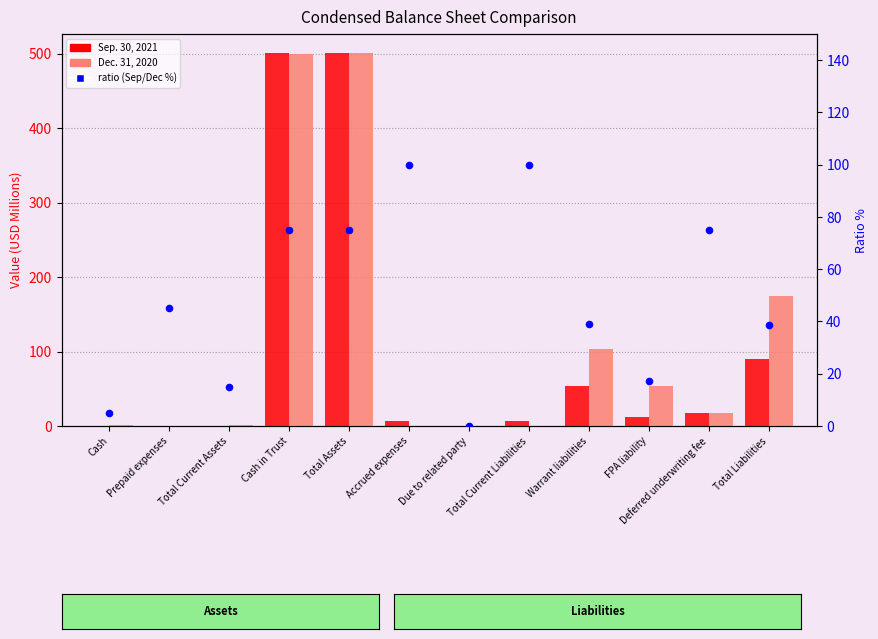

What are all the series names shown in the legend?

Sep. 30, 2021, Dec. 31, 2020, ratio (Sep/Dec %)